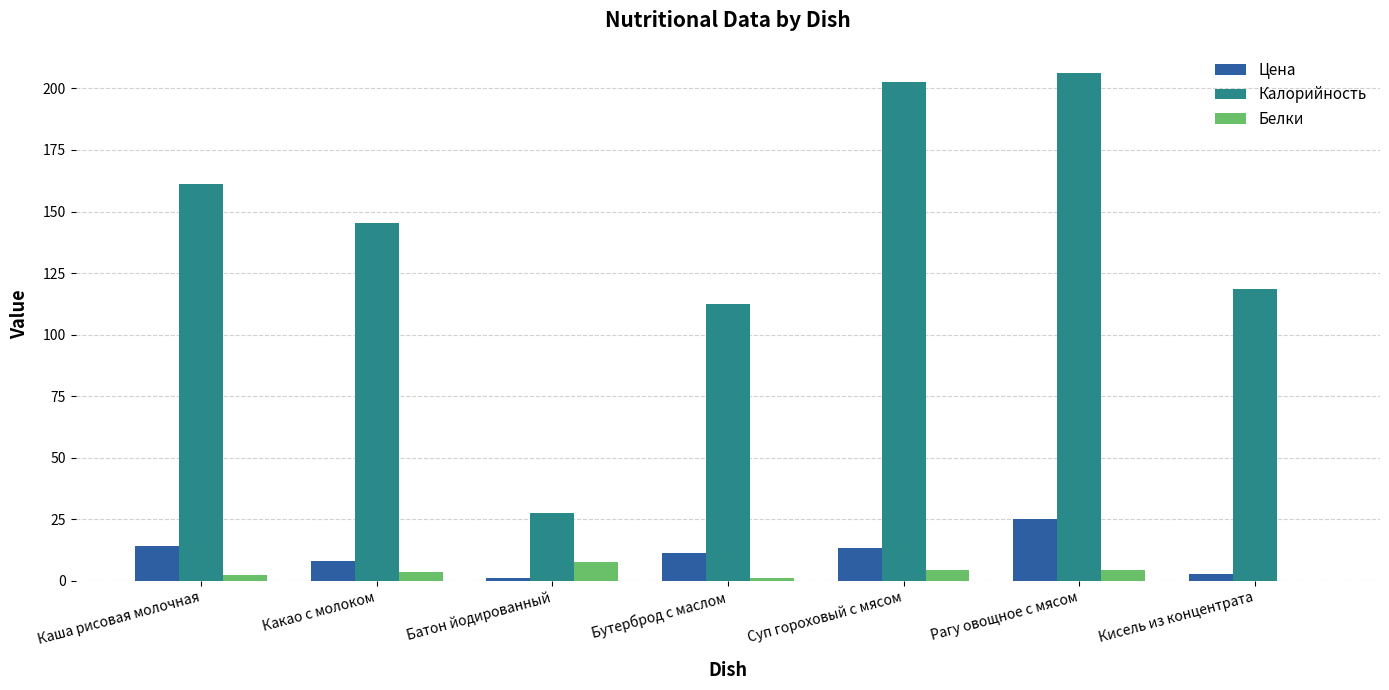

At which category is the sum across all series the highest?

Рагу овощное с мясом